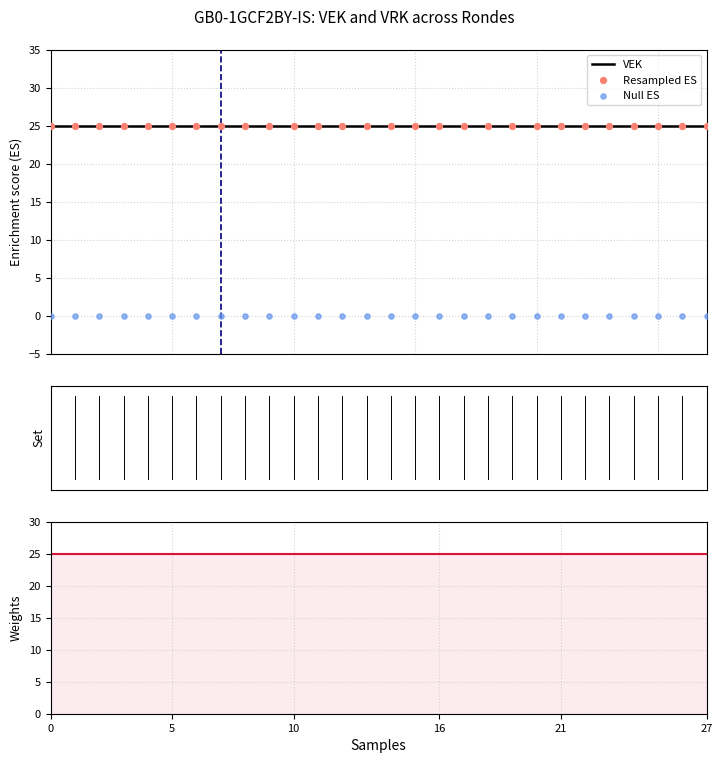

Is the value of Resampled ES at 13 greater than the value of Null ES at 8?

Yes